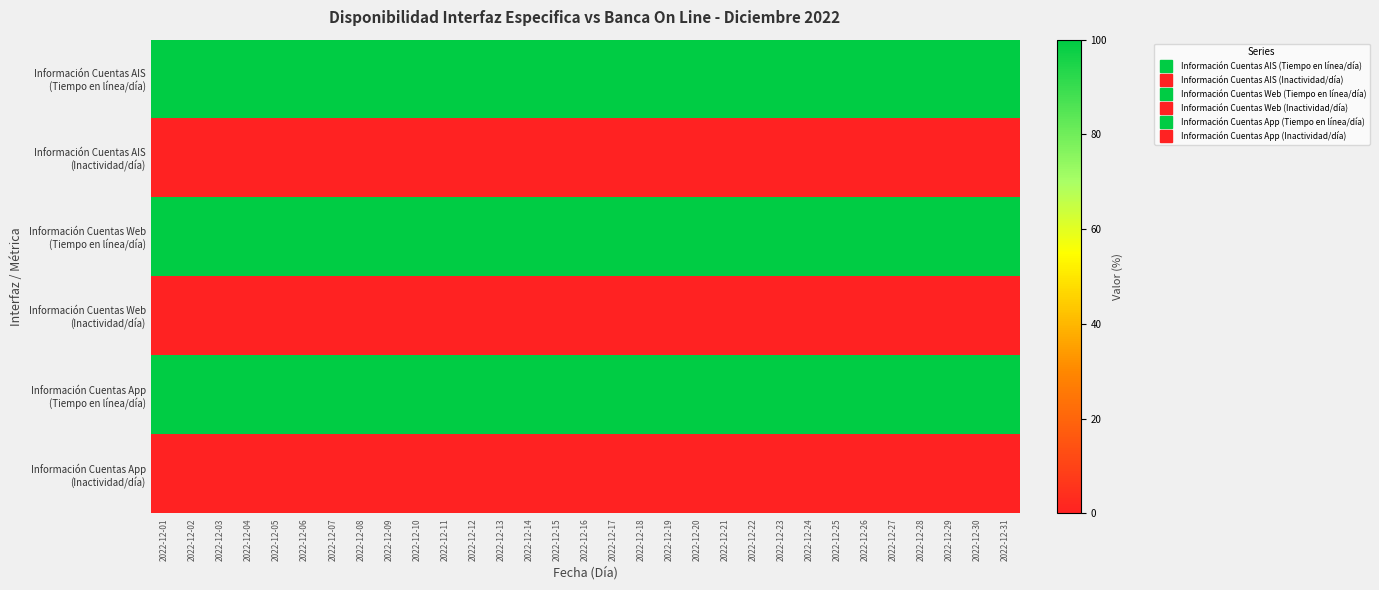

Between 2022-12-15 and 2022-12-31, which series saw the biggest shift?

Información Cuentas AIS (Tiempo en línea/día)